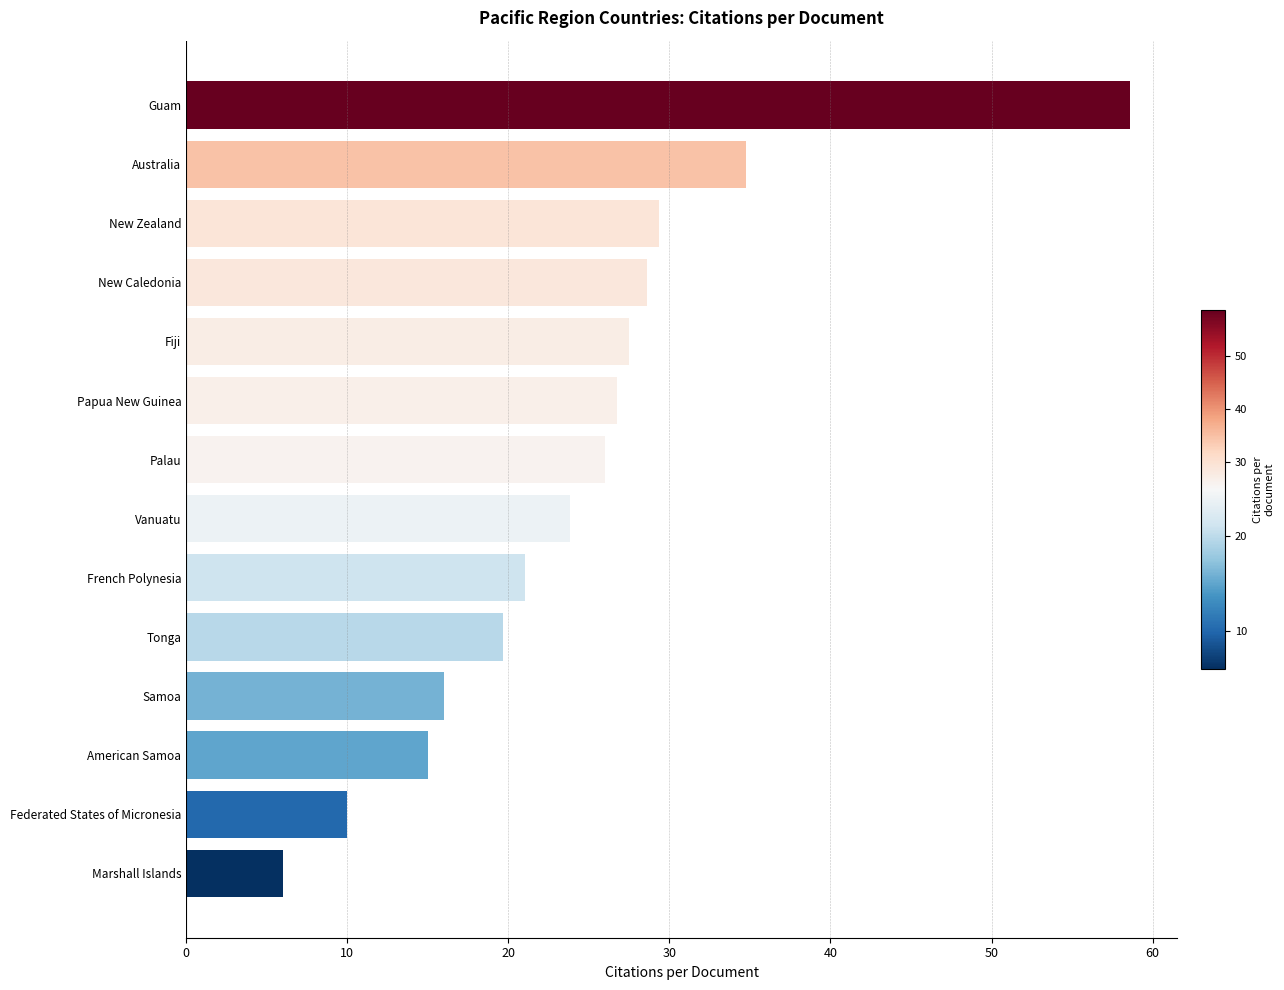

What is the greatest value displayed?

58.6